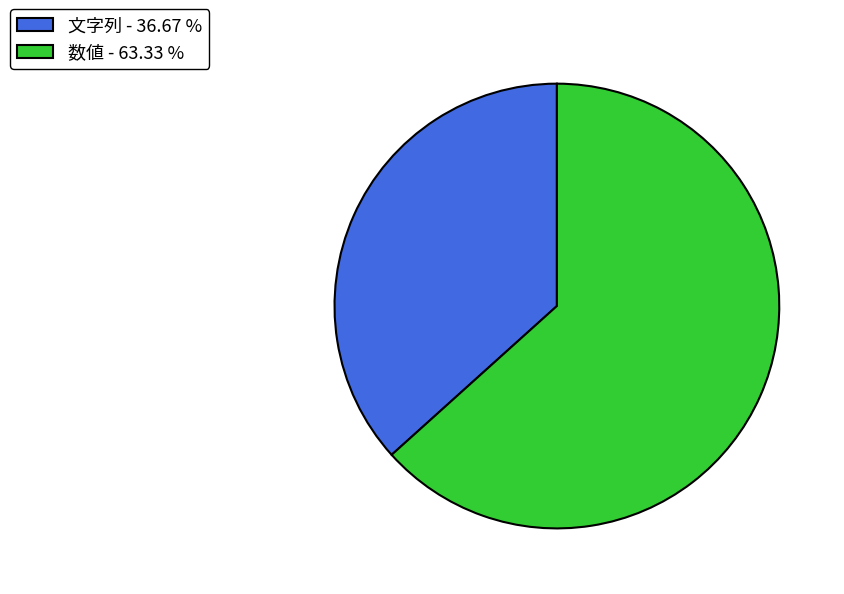

Does 数値 - 63.33 % account for over 50% of the chart?

Yes